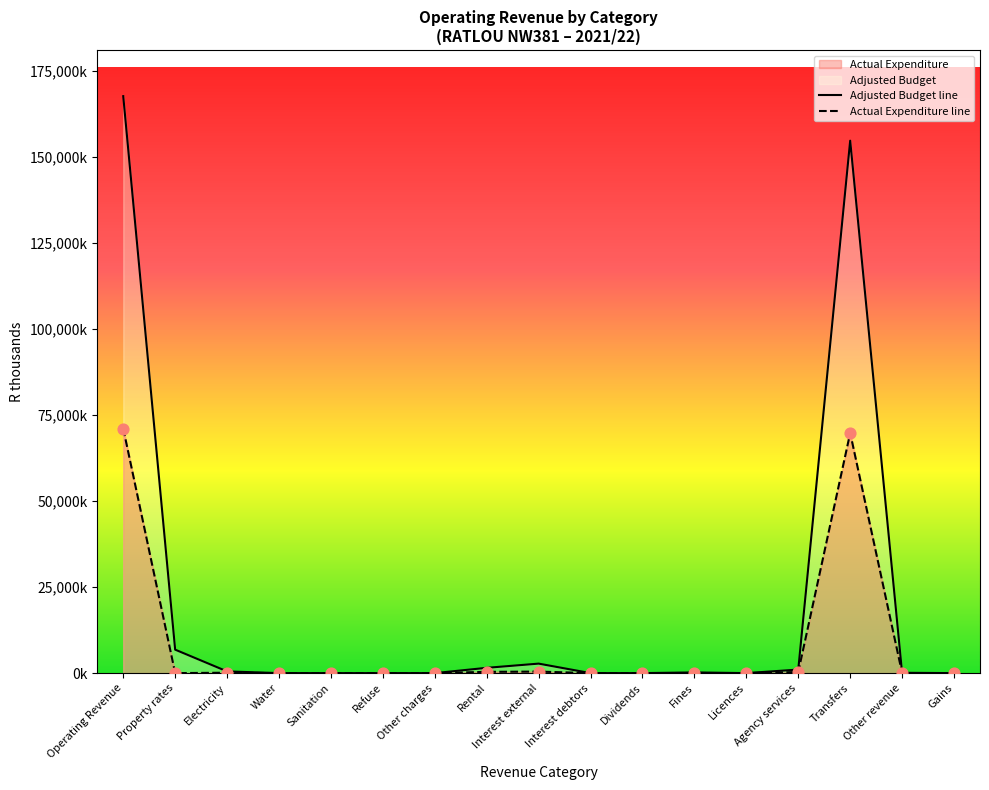

At which category is the sum across all series the highest?

Operating Revenue